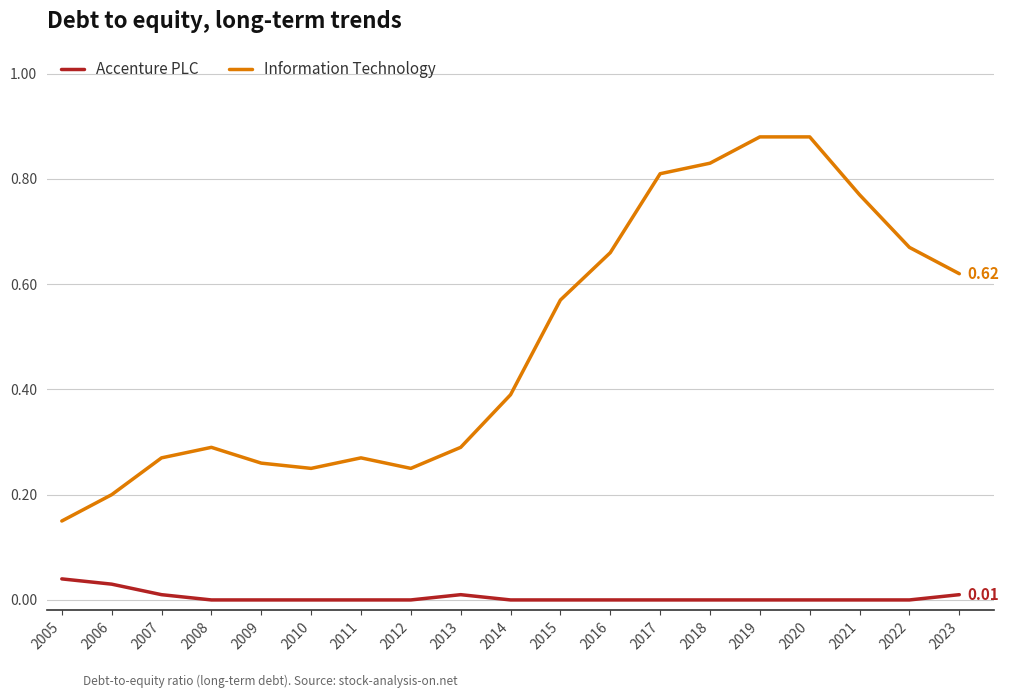

How many lines are shown in the chart?

2